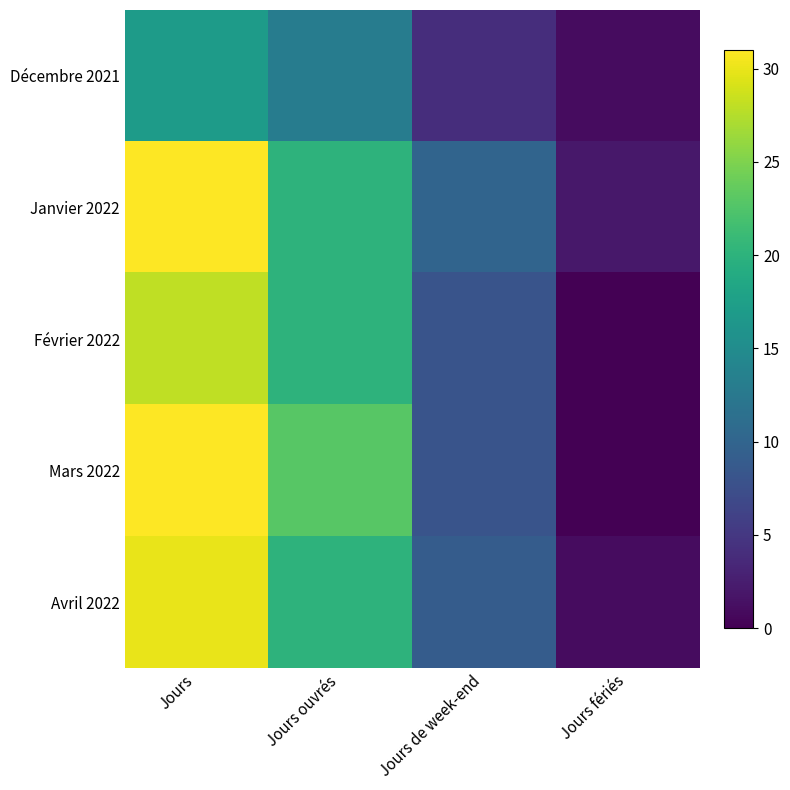

At how many categories does at least one series exceed 22?

2